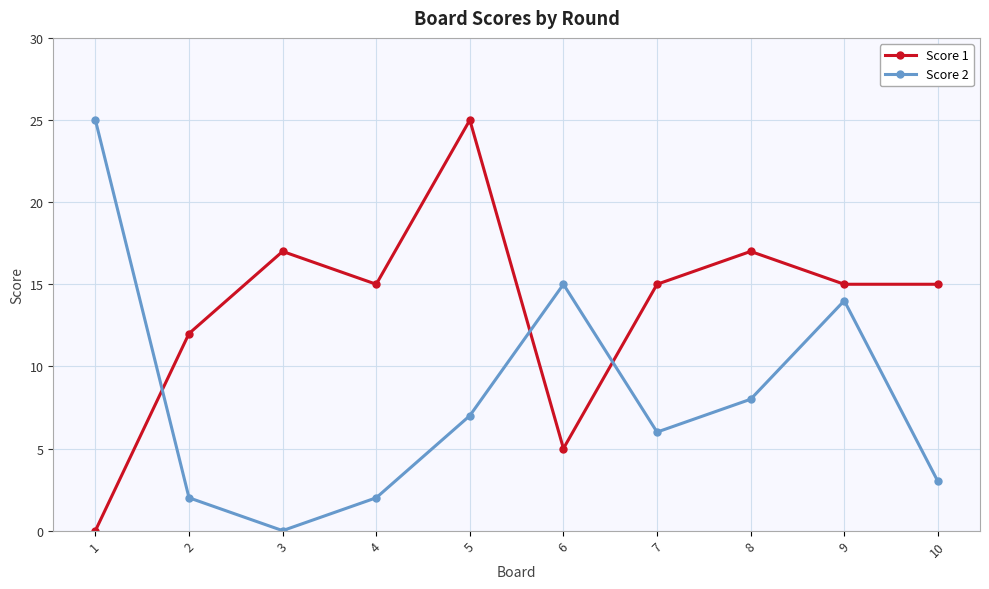

Rank the series by their average value, from highest to lowest.

Score 1, Score 2